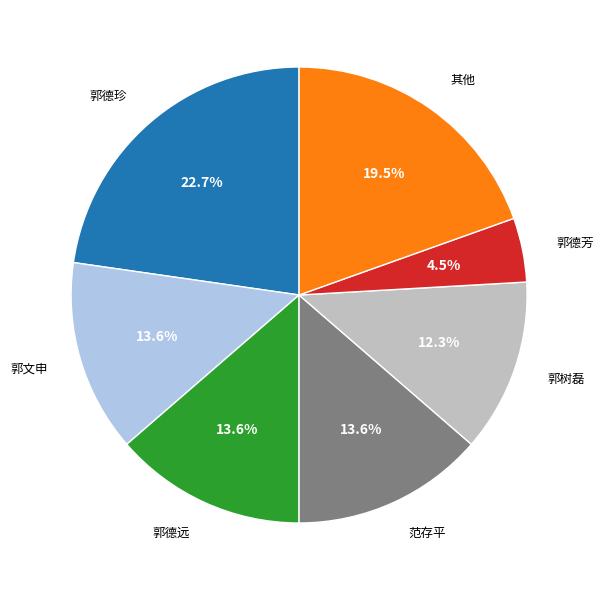

Does any single category account for the majority?

No